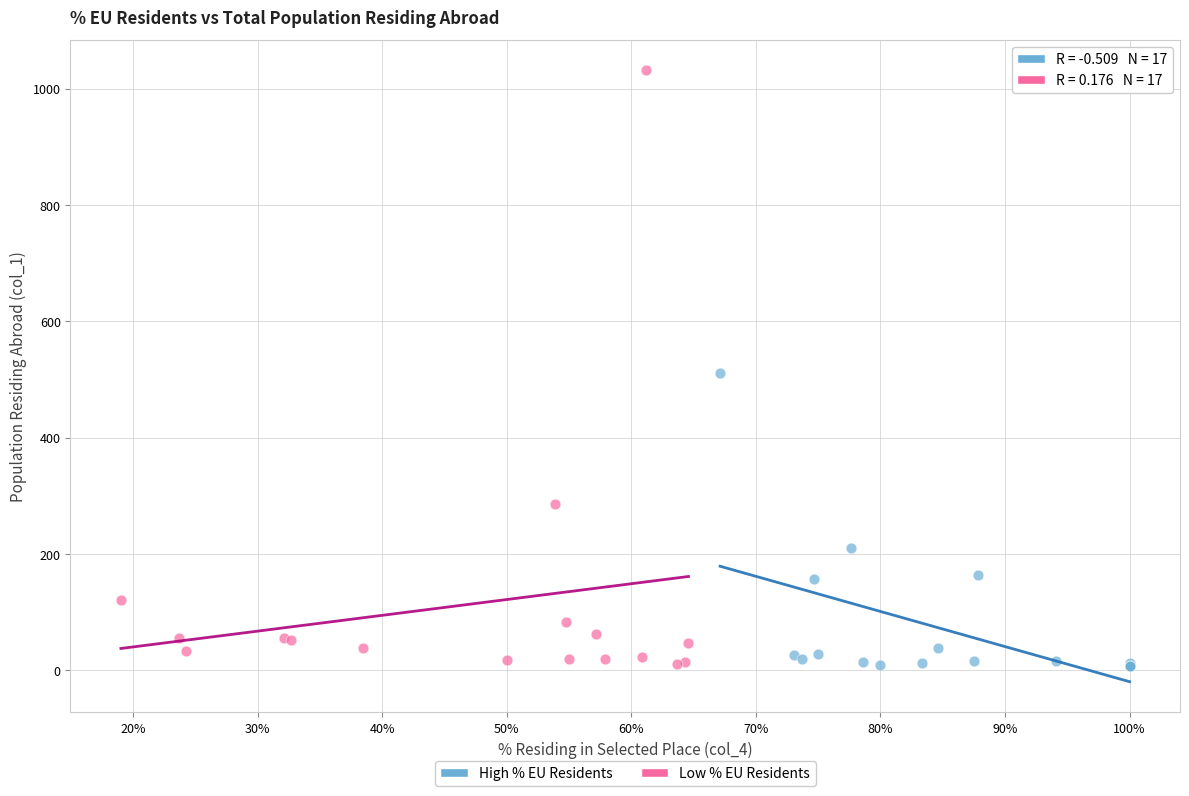

Which series contains the highest Y value?

Low % EU Residents